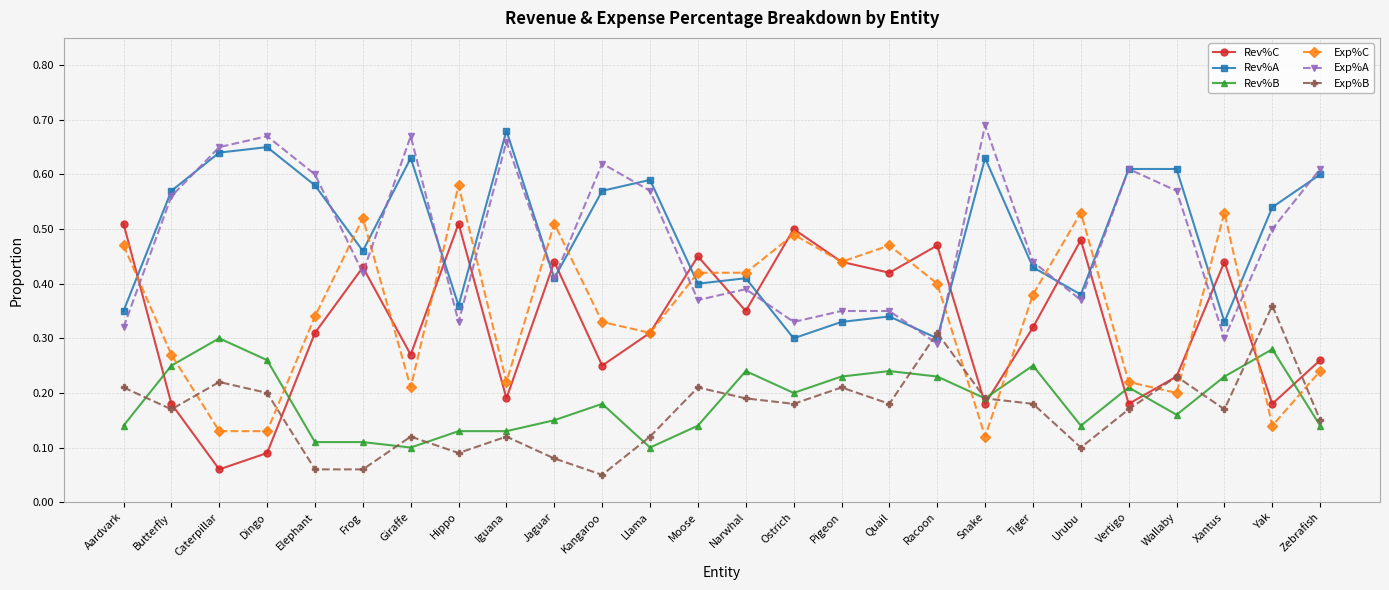

At Yak, list the series in order from smallest to largest.

Exp%C, Rev%C, Rev%B, Exp%B, Exp%A, Rev%A